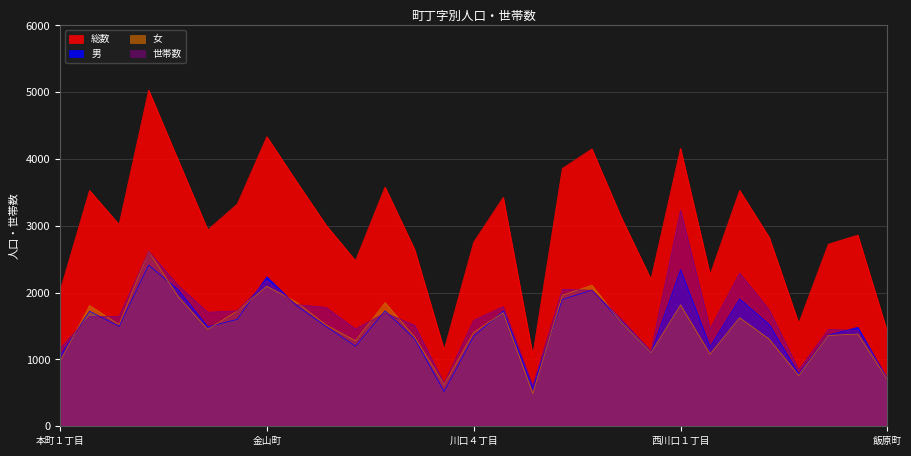

Which series has the largest total across all categories?

総数